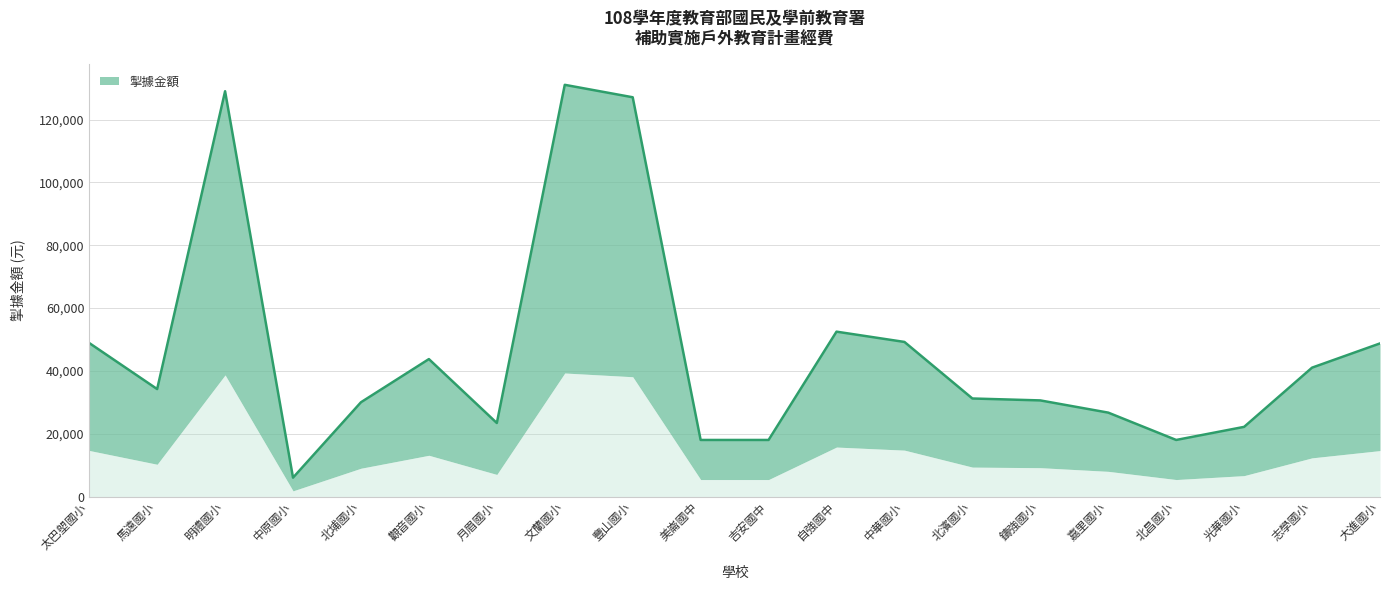

Rank the categories by value from highest to lowest.

文蘭國小, 明禮國小, 豐山國小, 自強國中, 中華國小, 太巴塱國小, 大進國小, 觀音國小, 志學國小, 馬遠國小, 北濱國小, 鑄強國小, 北埔國小, 嘉里國小, 月眉國小, 光華國小, 美崙國中, 吉安國中, 北昌國小, 中原國小